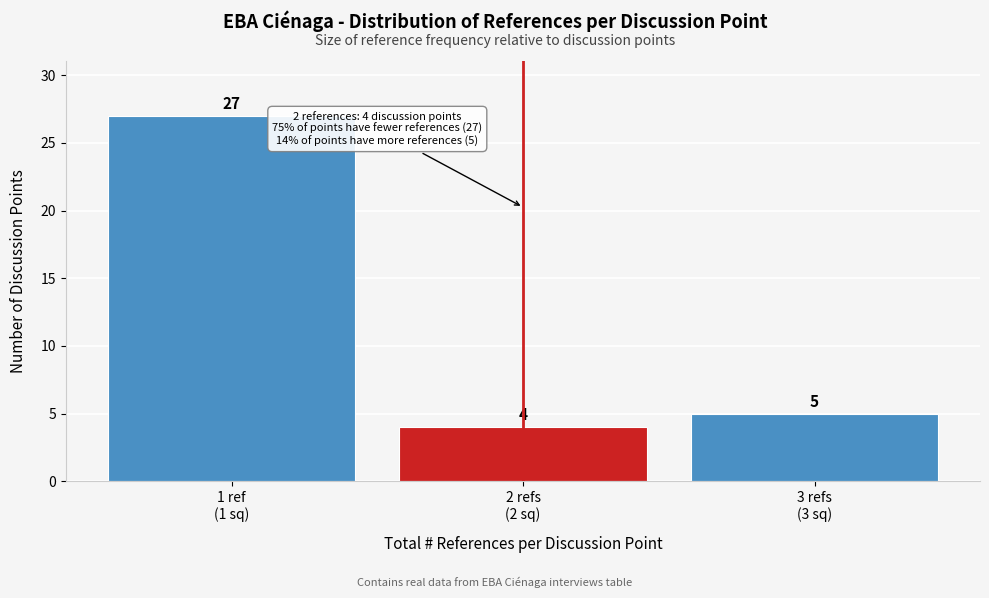

Reading left to right, list all the values displayed in this chart.

27	4	5